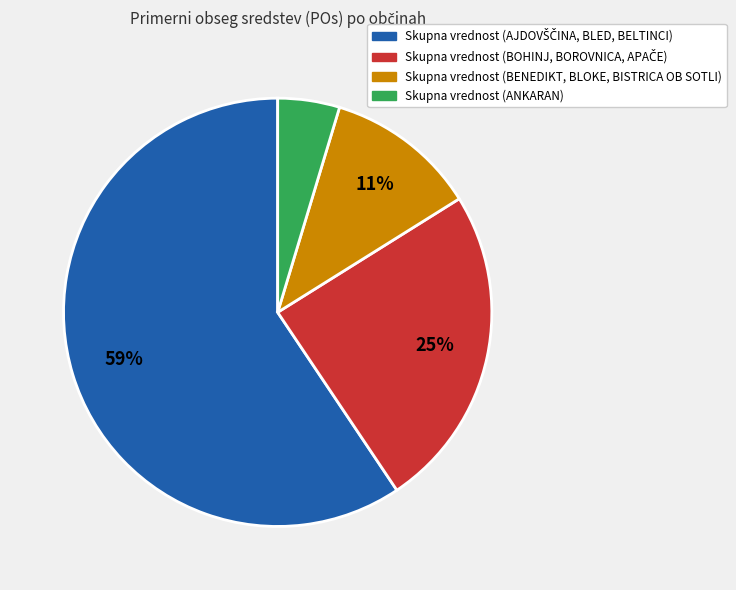

Is there a majority slice in this chart?

Yes